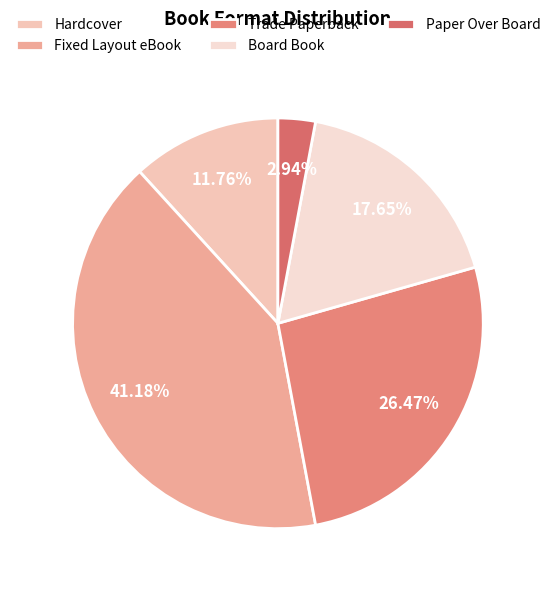

Combined, do Board Book and Trade Paperback account for over 50%?

No